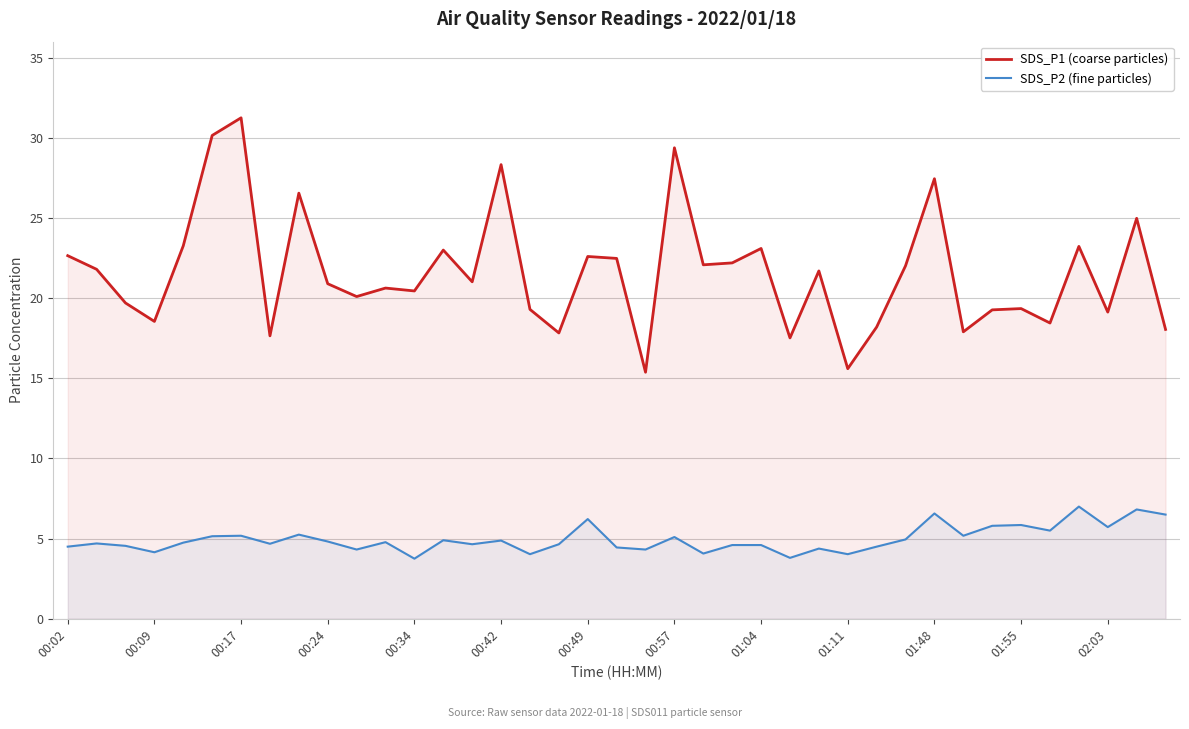

List the series in order of their overall mean, highest first.

SDS_P1 (coarse particles), SDS_P2 (fine particles)